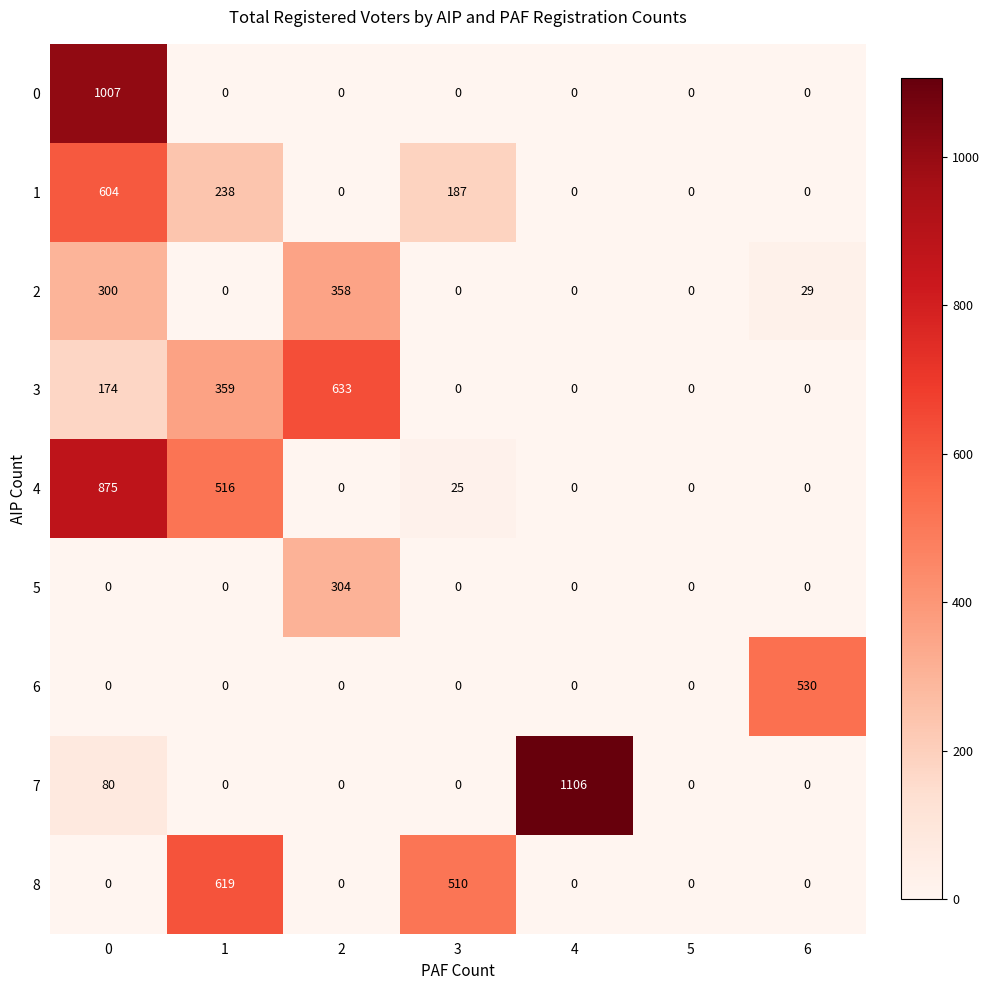

Count the number of categories in the chart.

7